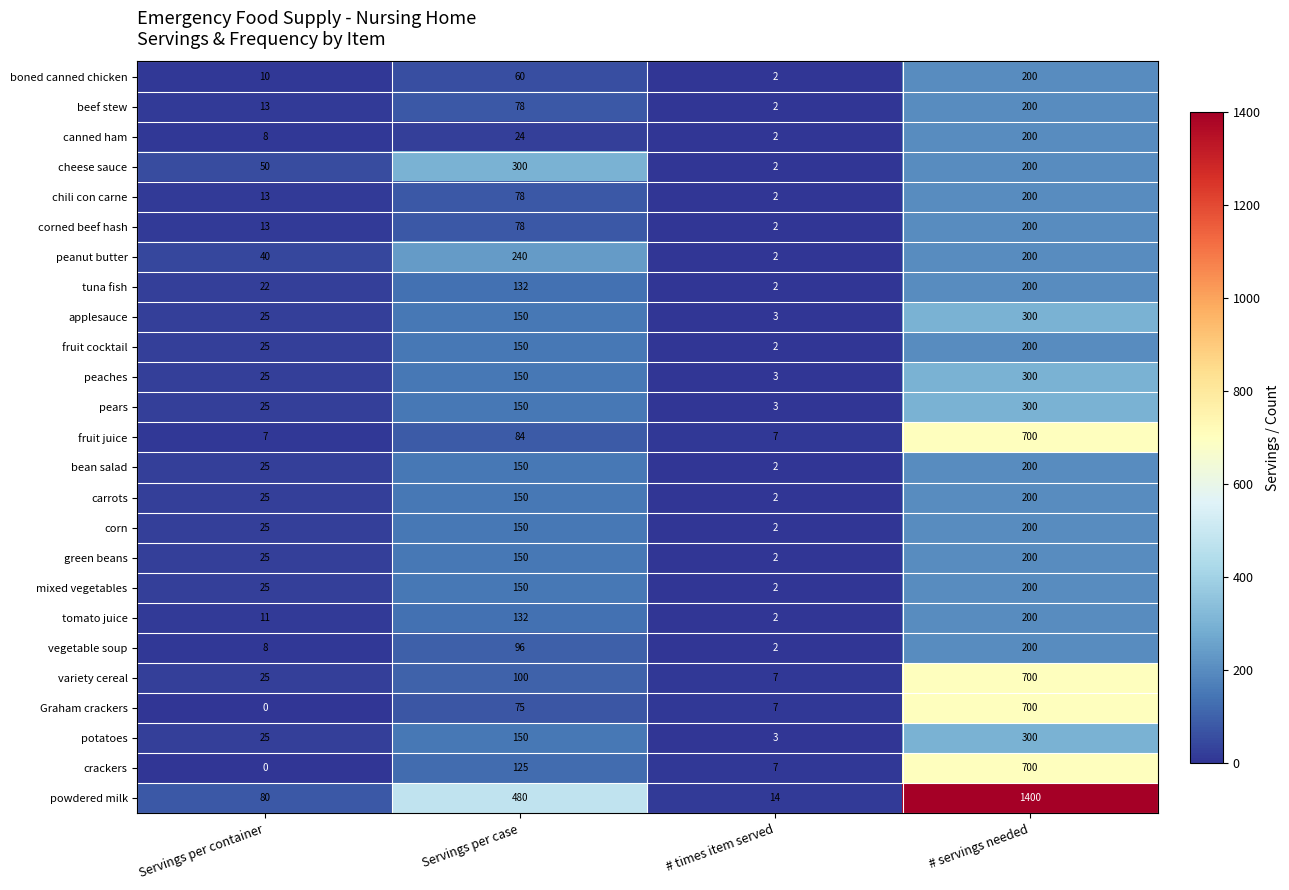

Rank the categories by powdered milk value from lowest to highest.

# times item served, Servings per container, Servings per case, # servings needed